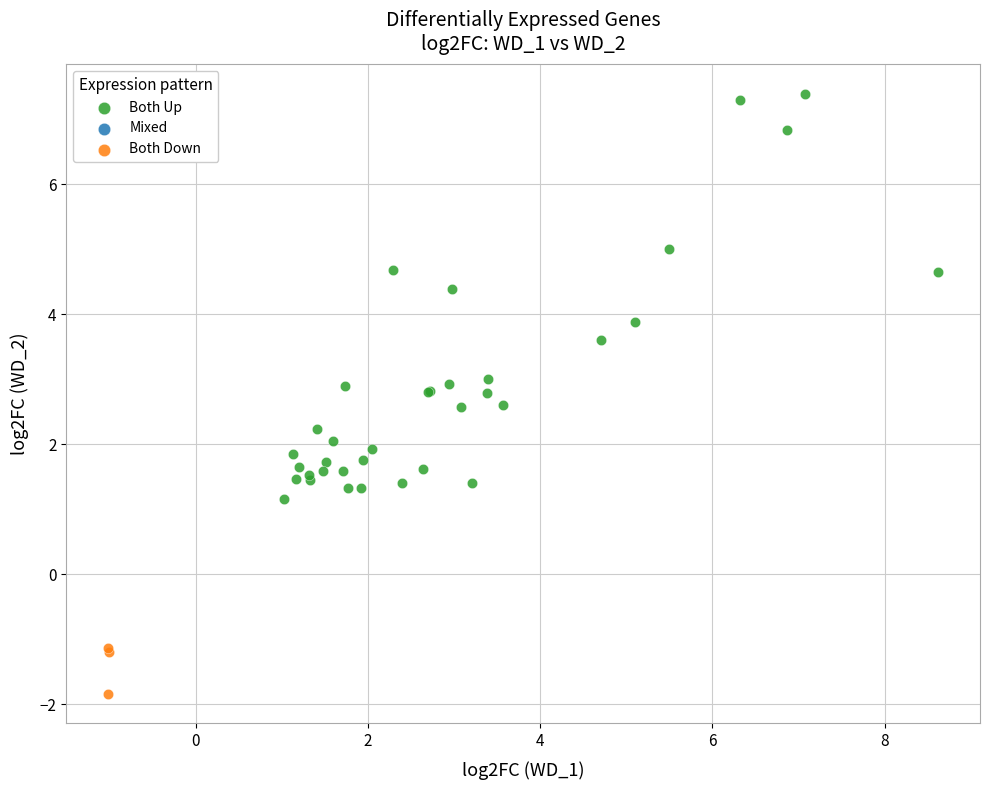

Which series has the widest spread of Y values?

Both Up